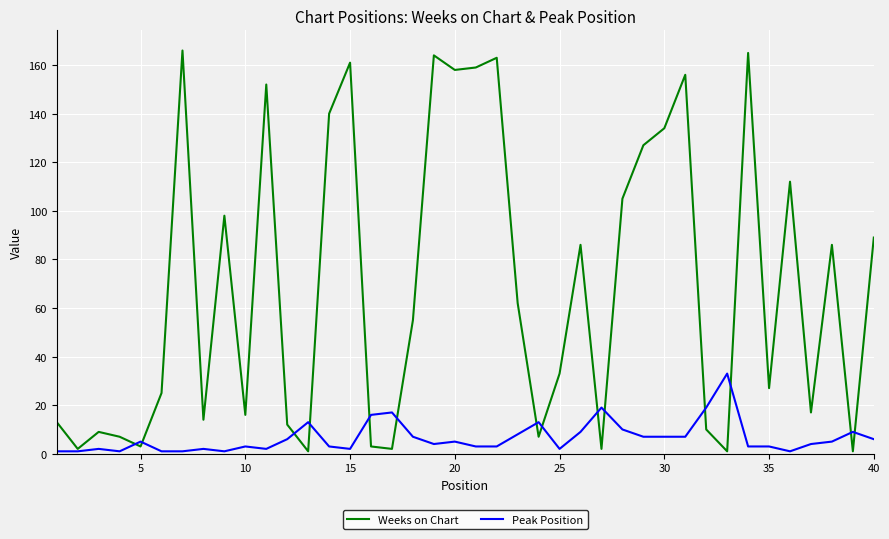

What is the maximum value shown in the chart?

166